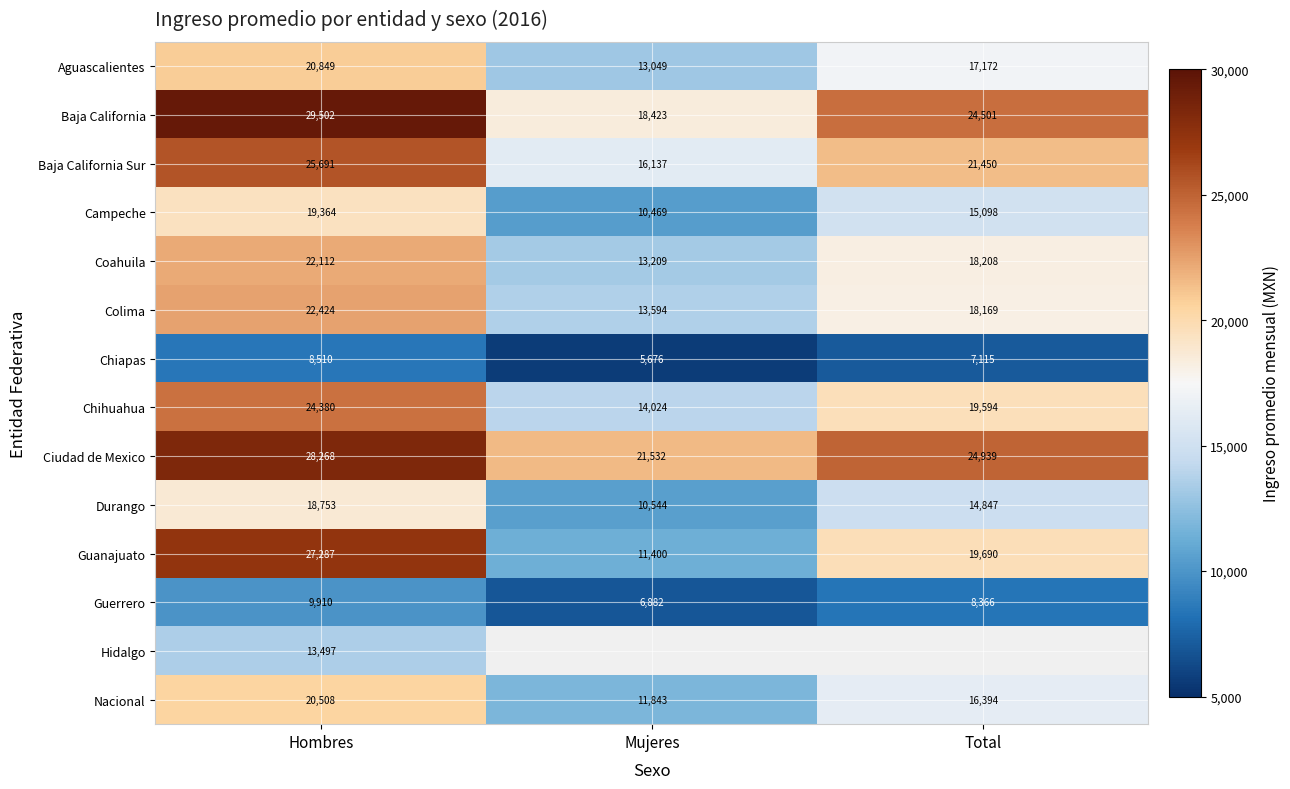

Is the value of Baja California Sur at Hombres greater than the value of Coahuila at Mujeres?

Yes